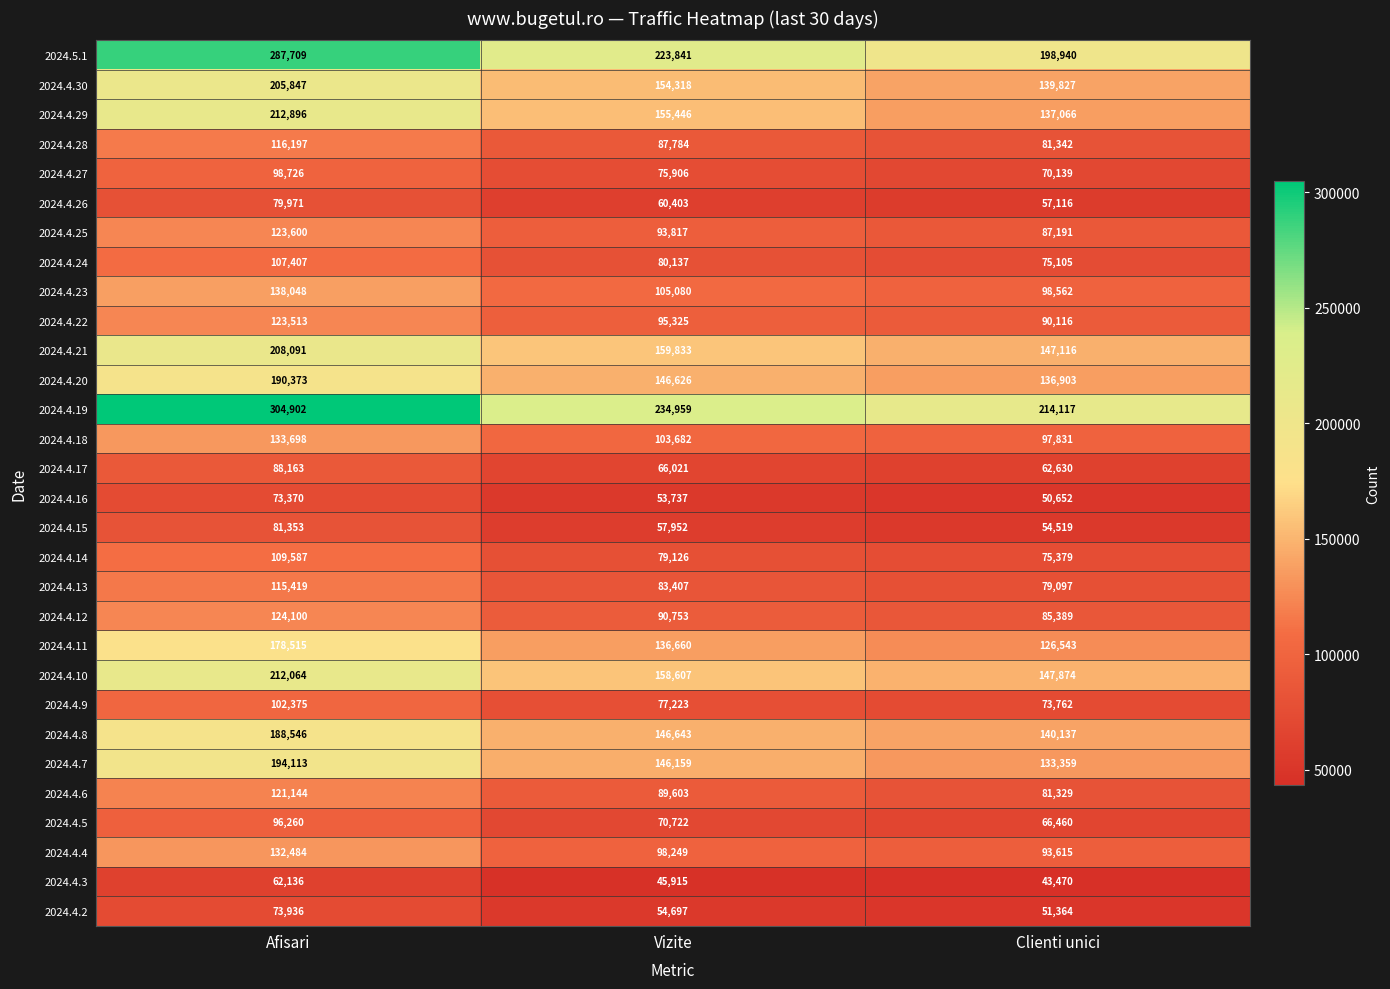

The 2024.4.3 series shows 57496 at Clienti unici. True or false?

False